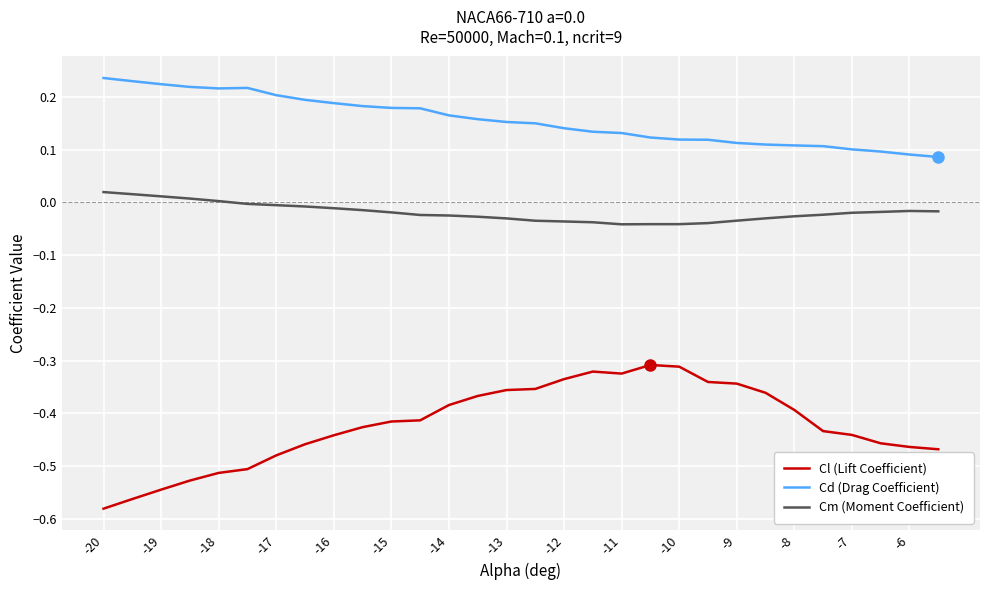

What are all the series names shown in the legend?

Cl (Lift Coefficient), Cd (Drag Coefficient), Cm (Moment Coefficient)